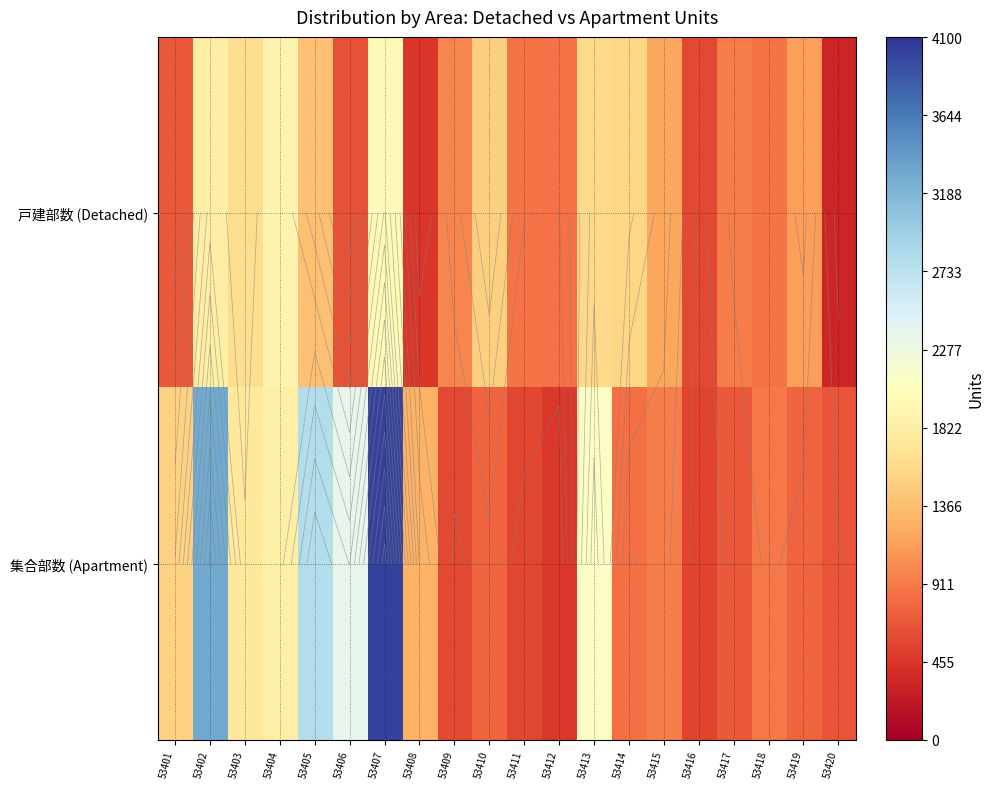

What is the spread (max minus min) of values at 53402?

1470